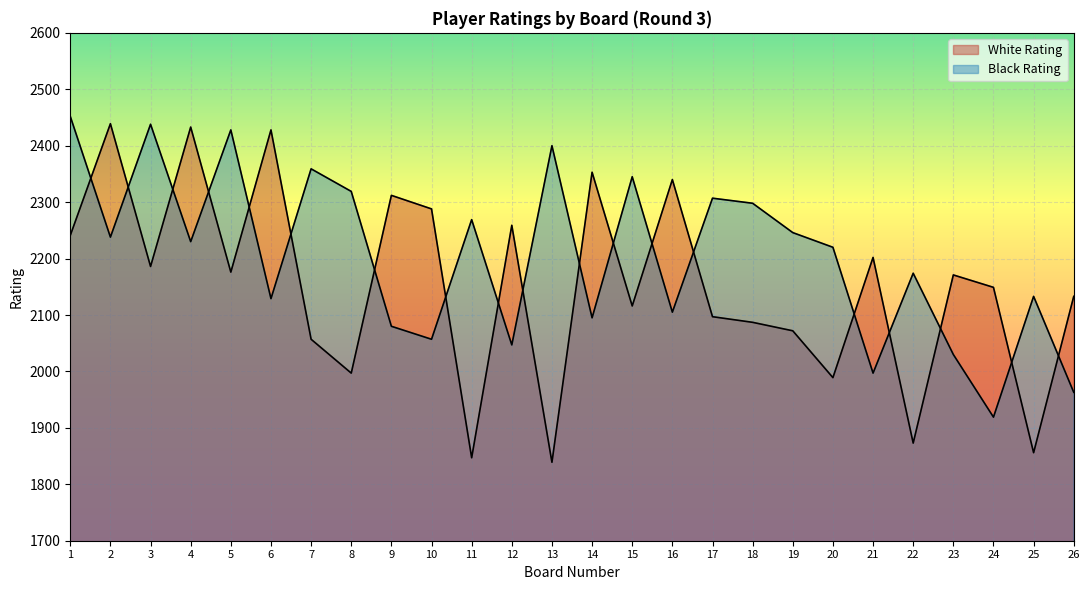

Which series has the largest range (max minus min)?

White Rating